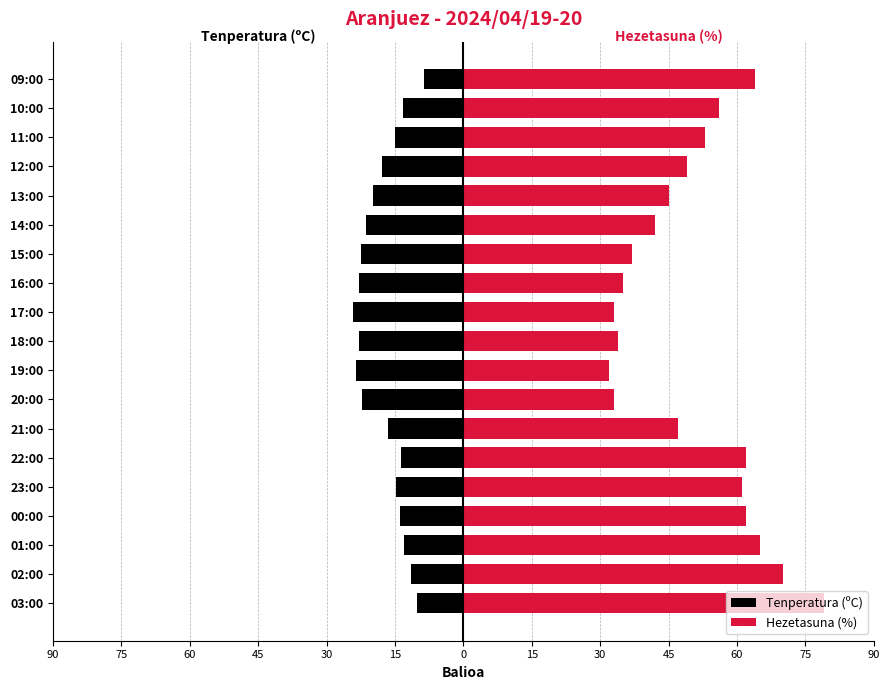

Rank the series at 18:00 from highest to lowest value.

Hezetasuna (%), Tenperatura (ºC)